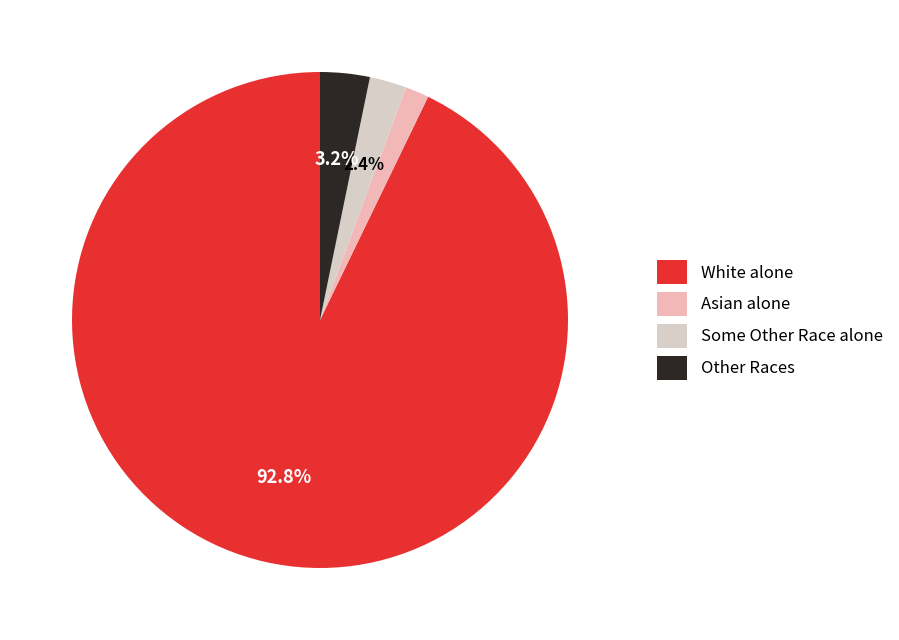

To the nearest percent, what percentage of the pie is White alone?

93%